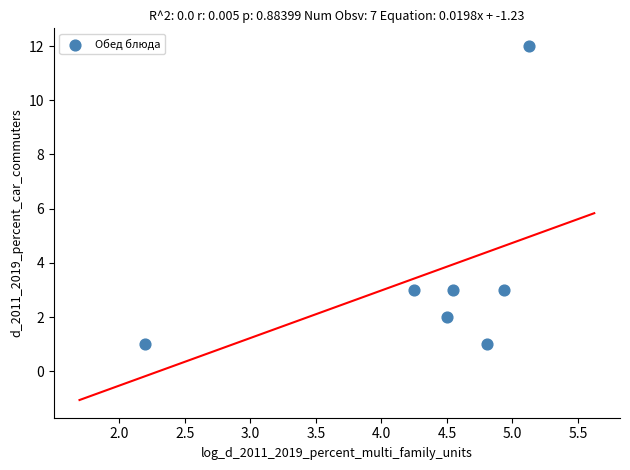

What is the average Y value?

4